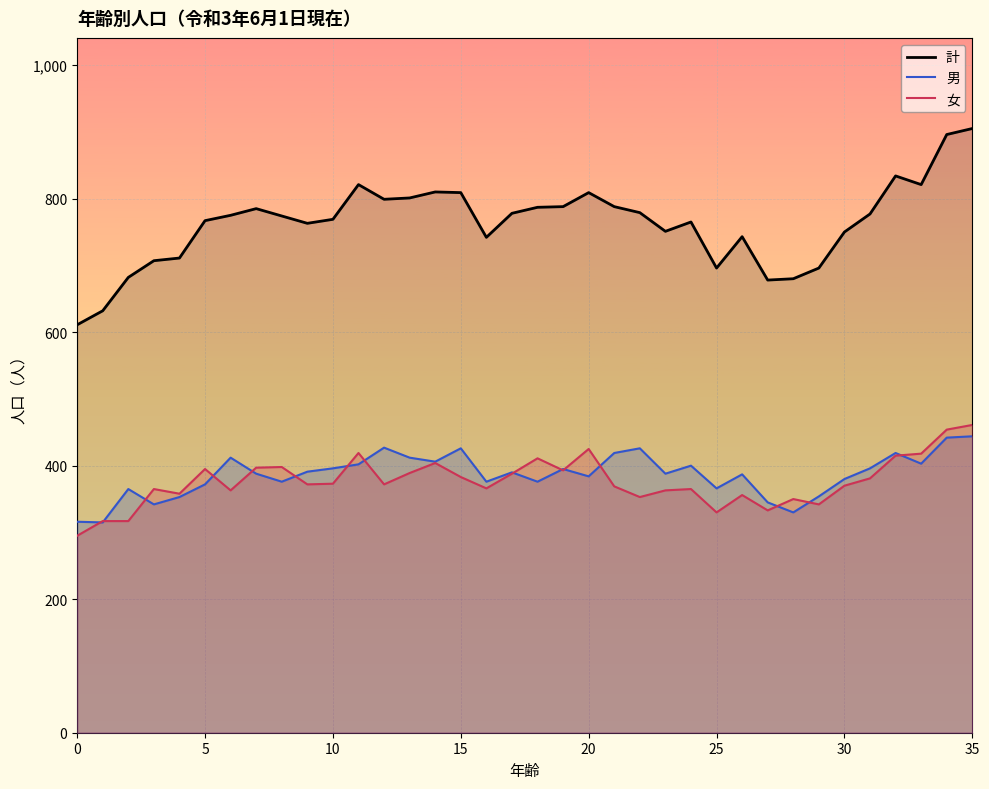

How many lines are shown in the chart?

3